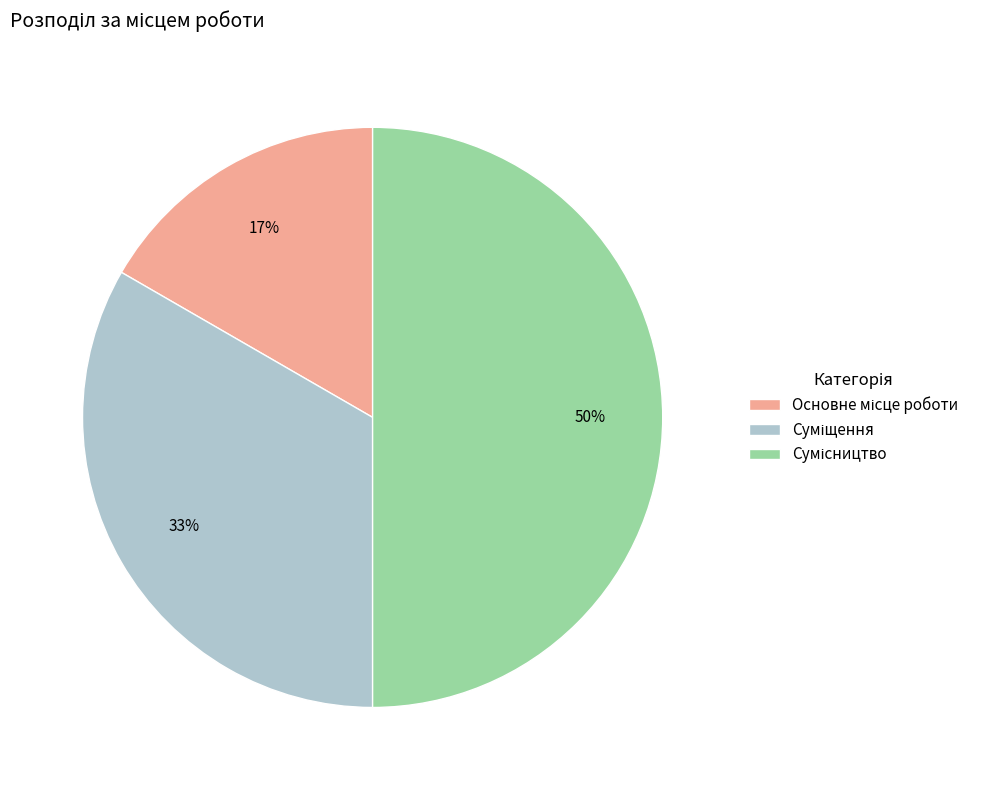

To the nearest percent, what is the average slice percentage?

33%